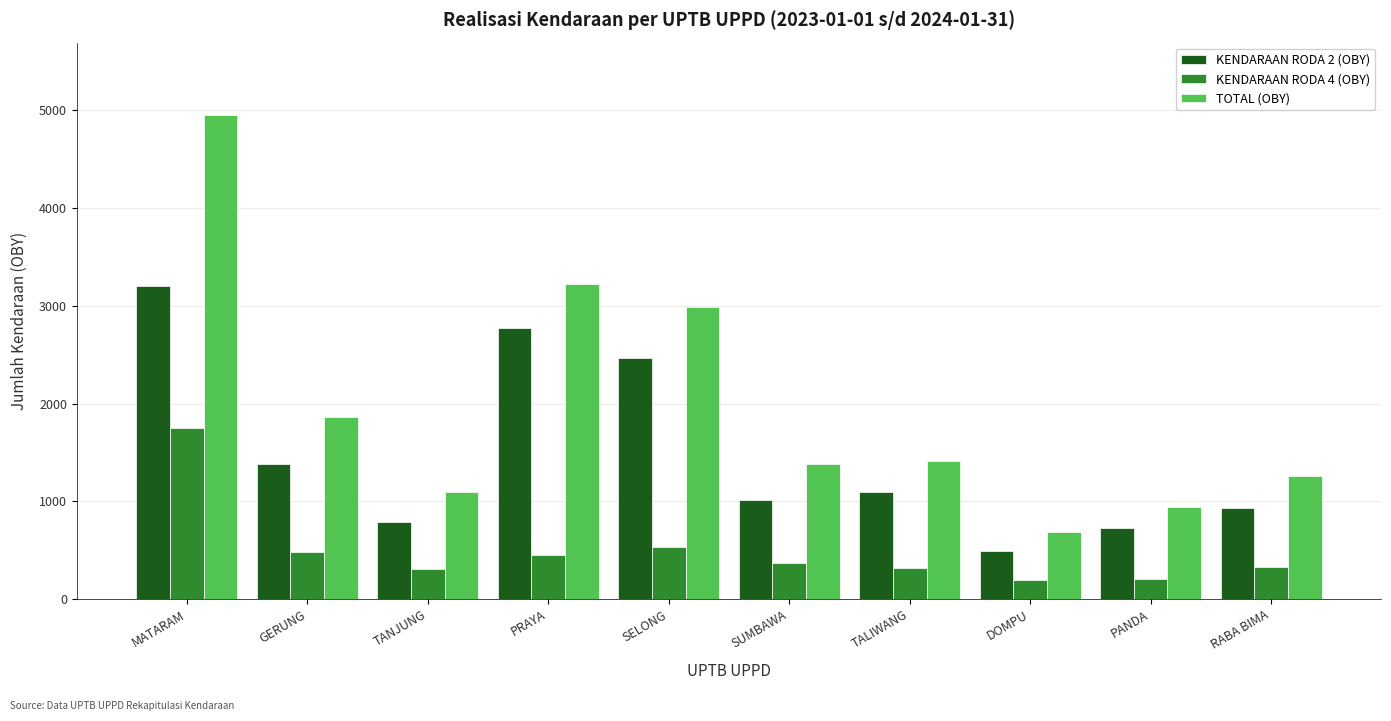

At how many categories does at least one series exceed 2784?

3